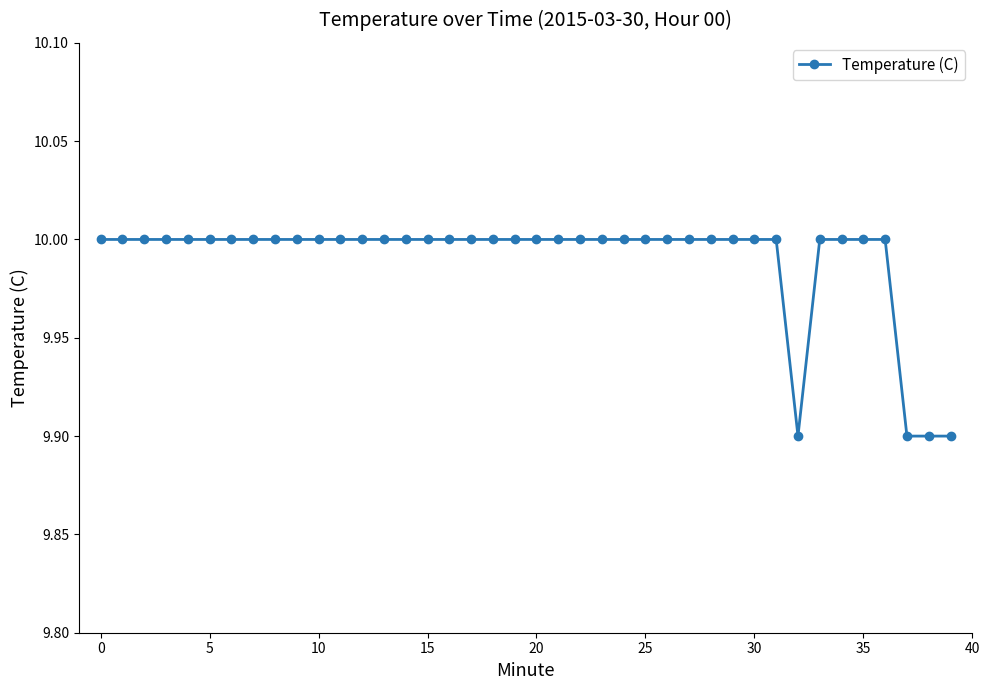

What is the greatest value displayed?

10.0